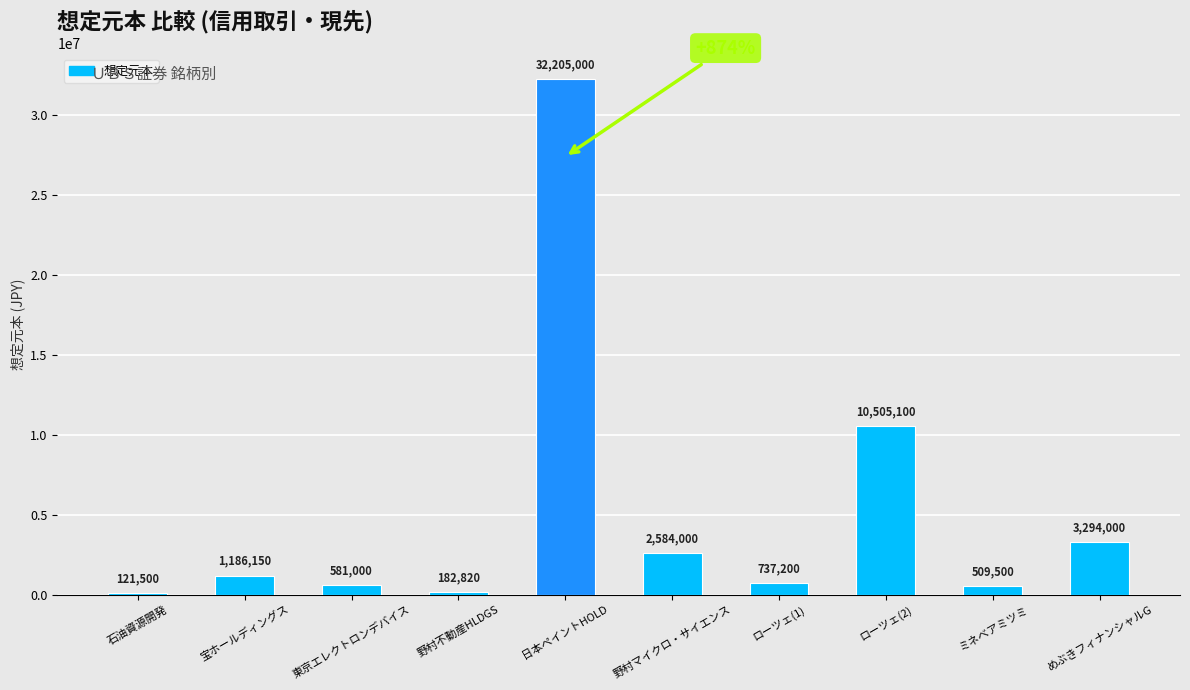

Reading left to right, extract all data points from this chart.

石油資源開発=121500	宝ホールディングス=1186150	東京エレクトロンデバイス=581000	野村不動産HLDGS=182820	日本ペイントHOLD=32205000	野村マイクロ・サイエンス=2584000	ローツェ(1)=737200	ローツェ(2)=10505100	ミネベアミツミ=509500	めぶきフィナンシャルG=3294000